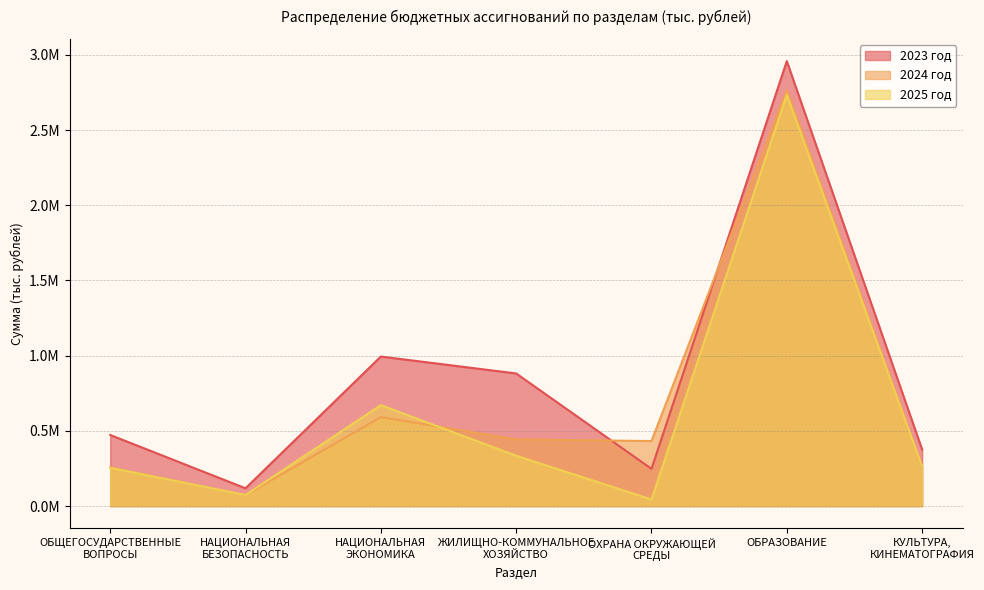

Which series changed the most between ОБЩЕГОСУДАРСТВЕННЫЕ
ВОПРОСЫ and НАЦИОНАЛЬНАЯ
ЭКОНОМИКА?

2023 год